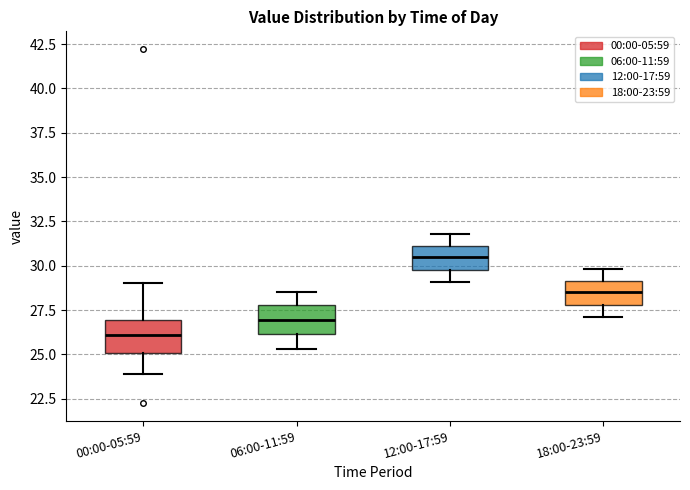

Reading left to right, read every box against the y-axis: the position of its median line, the range the box covers, and the ends of its whiskers. The values are not printed on the chart, so give them approximately, as read against the axis.

00:00-05:59: median 26.0, box 25.0 to 27.0, whiskers 24.0 to 29.0
06:00-11:59: median 27.0, box 26.0 to 28.0, whiskers 25.5 to 28.5
12:00-17:59: median 30.5, box 30.0 to 31.0, whiskers 29.0 to 32.0
18:00-23:59: median 28.5, box 28.0 to 29.0, whiskers 27.0 to 30.0